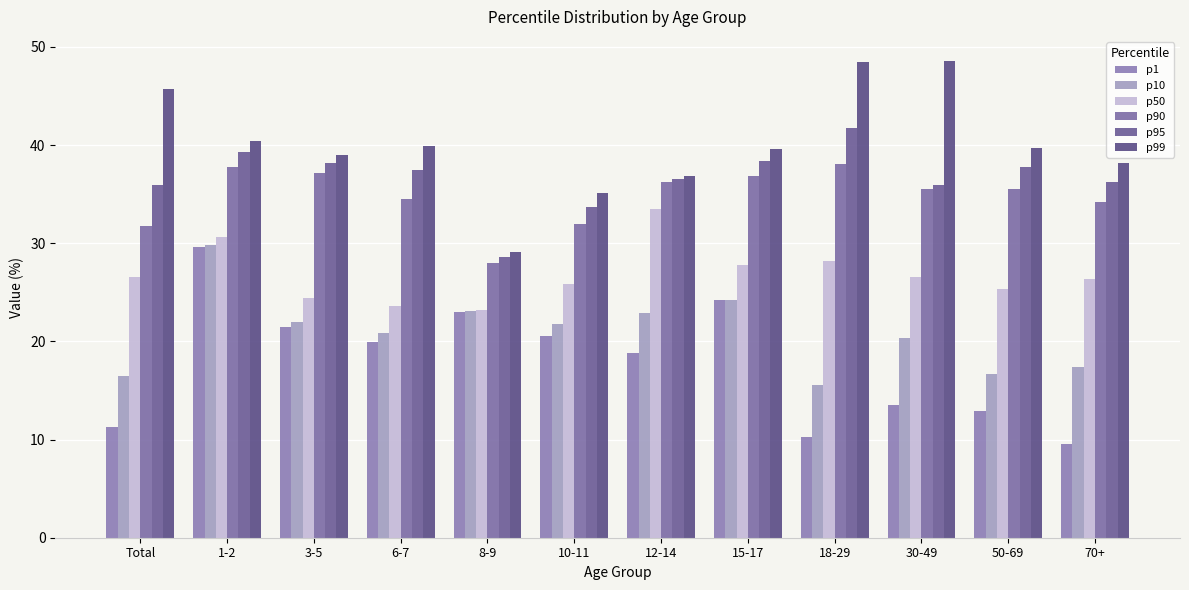

List the labels in order of p50 value, largest first.

12-14, 1-2, 18-29, 15-17, Total, 30-49, 70+, 10-11, 50-69, 3-5, 6-7, 8-9